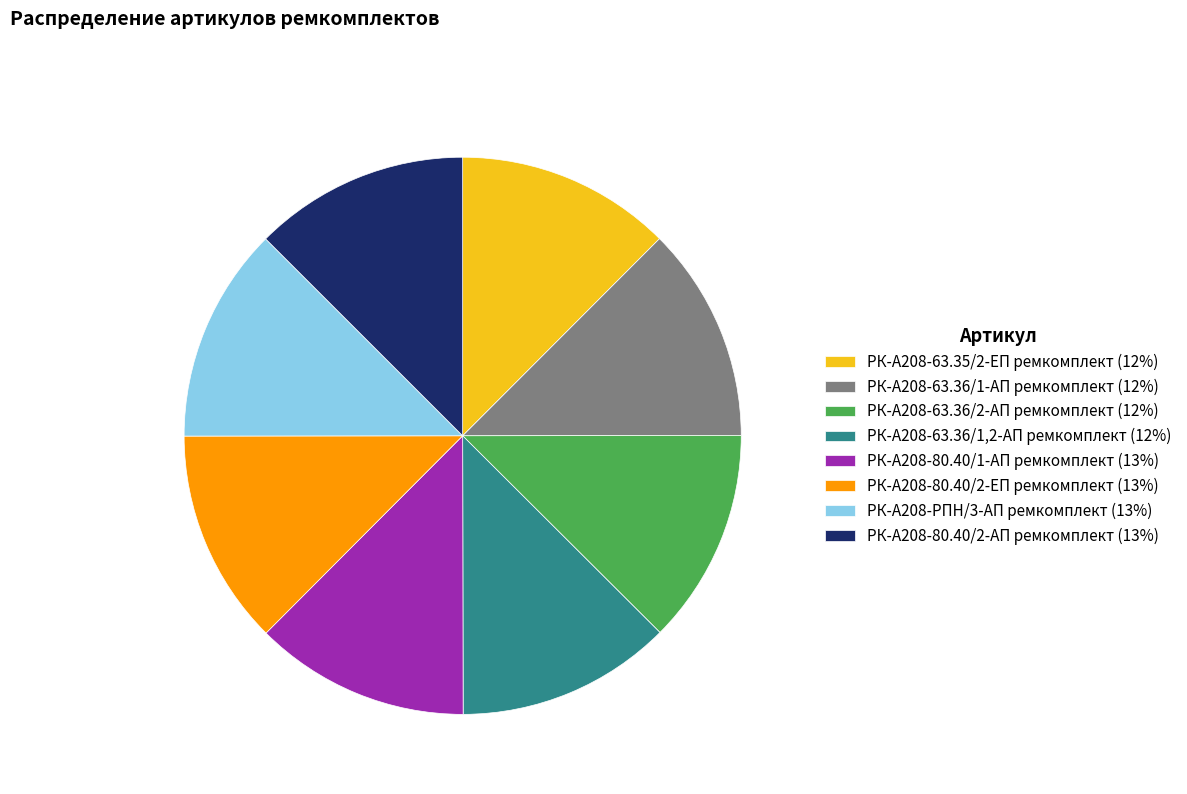

Does РК-А208-63.36/1-АП ремкомплект represent more than half of the total?

No